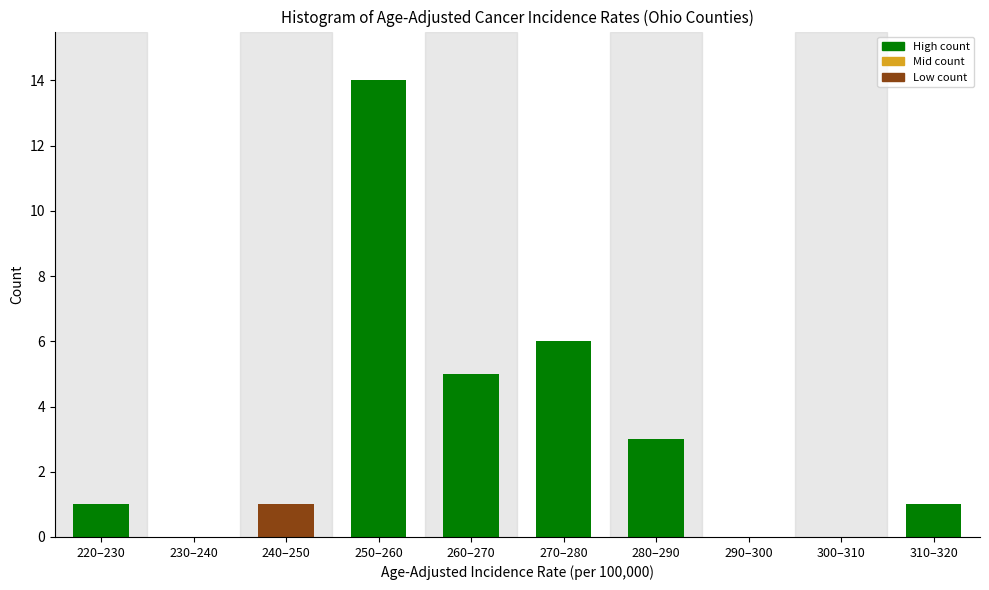

Reading left to right, extract all data points from this chart.

220–230=1	230–240=0	240–250=1	250–260=14	260–270=5	270–280=6	280–290=3	290–300=0	300–310=0	310–320=1